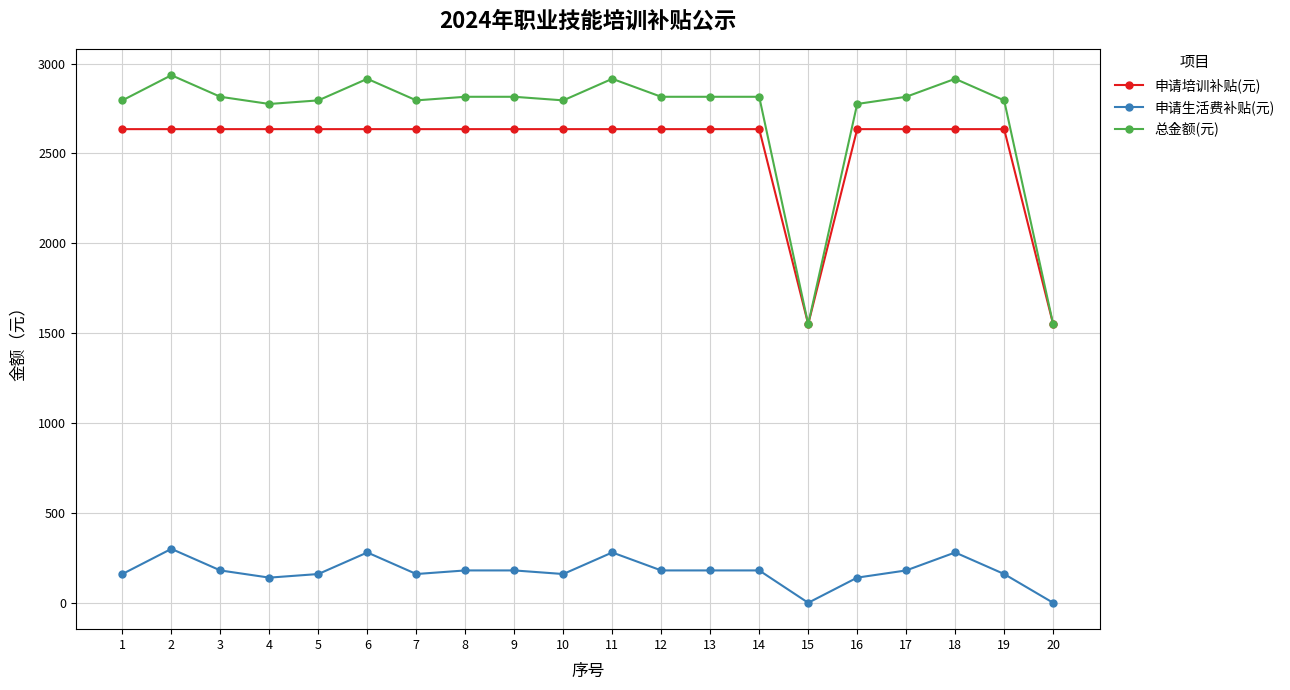

Where does the 申请生活费补贴(元) series first go above 180?

2